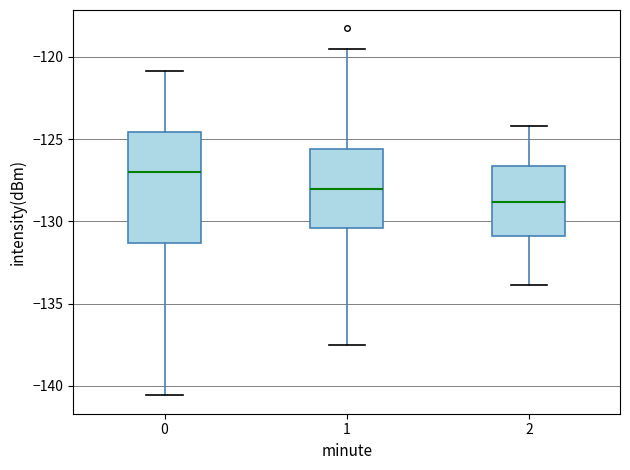

Where does the upper whisker of the box at x = 1 end on the y-axis? The values are not printed on the chart, so give them approximately, as read against the axis.

-119.5